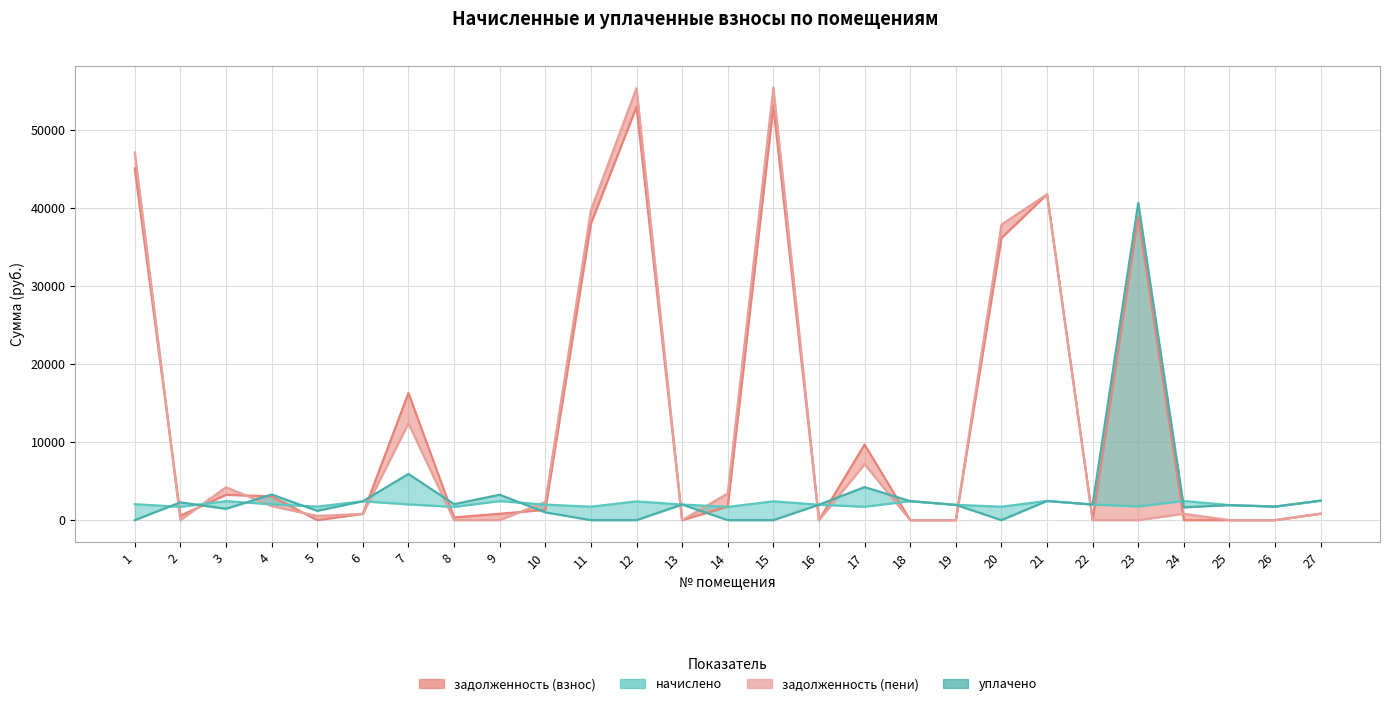

True or false: уплачено and задолженность (пени) cross at least once.

True